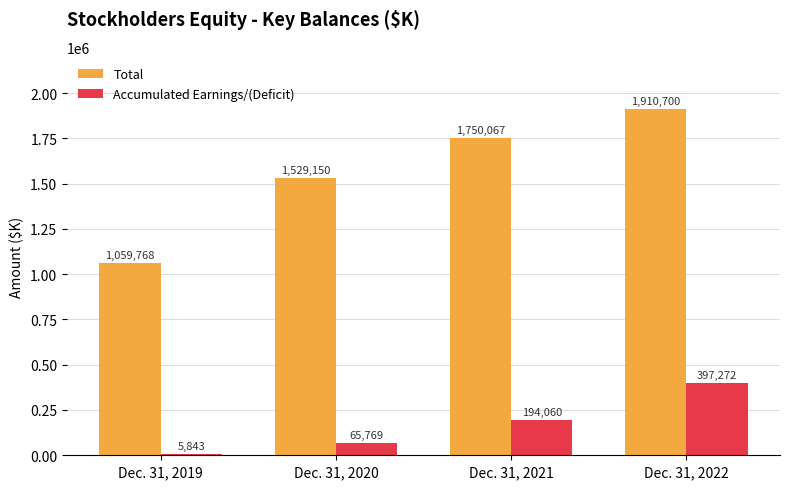

Where is Total nearest to the value 1485234?

Dec. 31, 2020